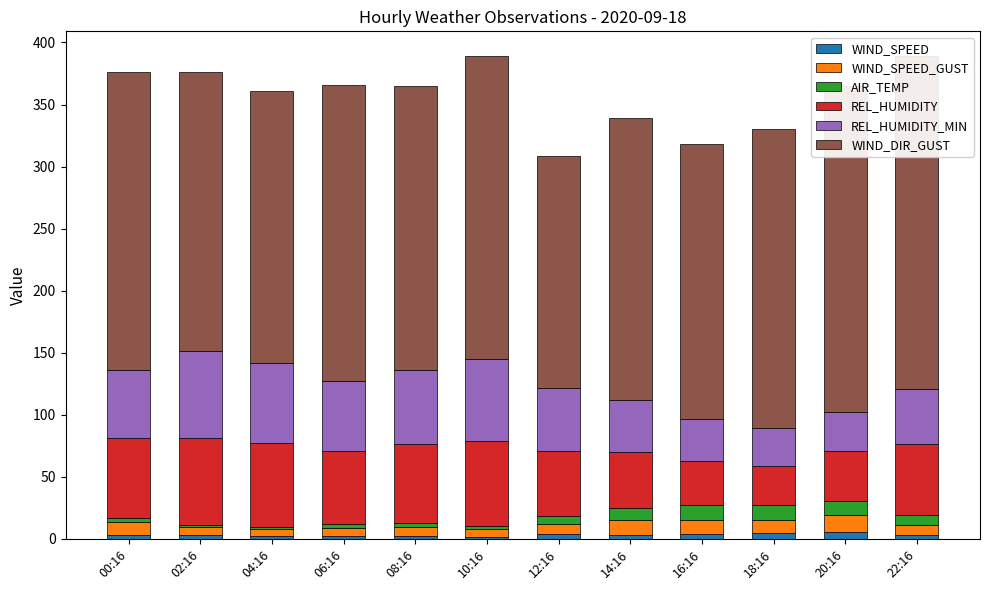

Is the value of REL_HUMIDITY_MIN at 12:16 greater than the value of REL_HUMIDITY at 08:16?

No